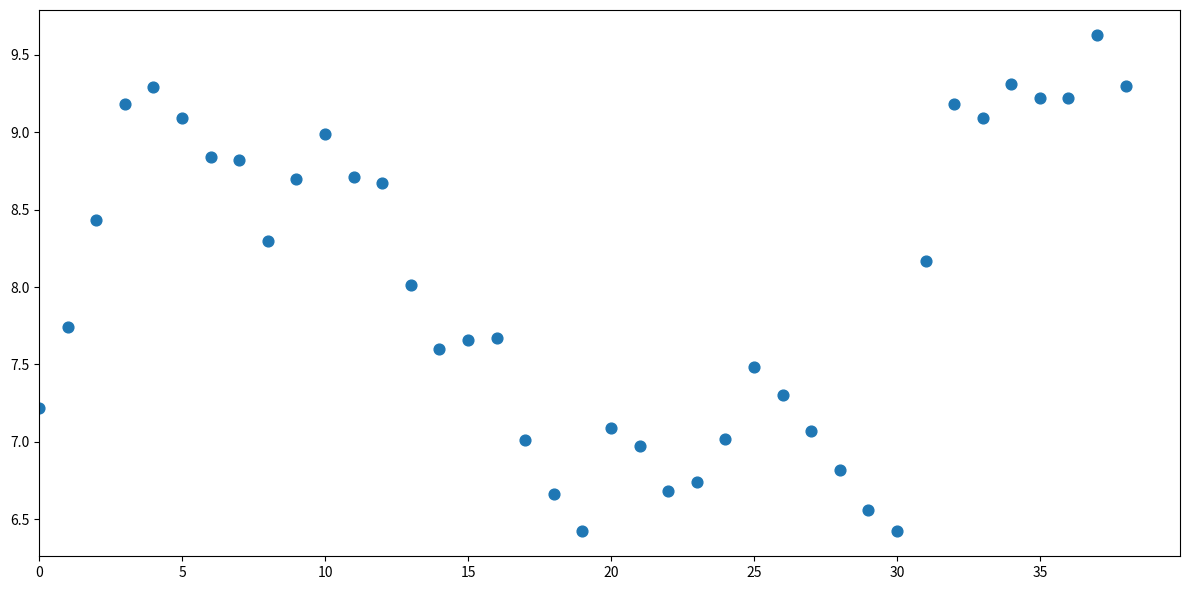

What is the range of Y values (max minus min)?

3.2